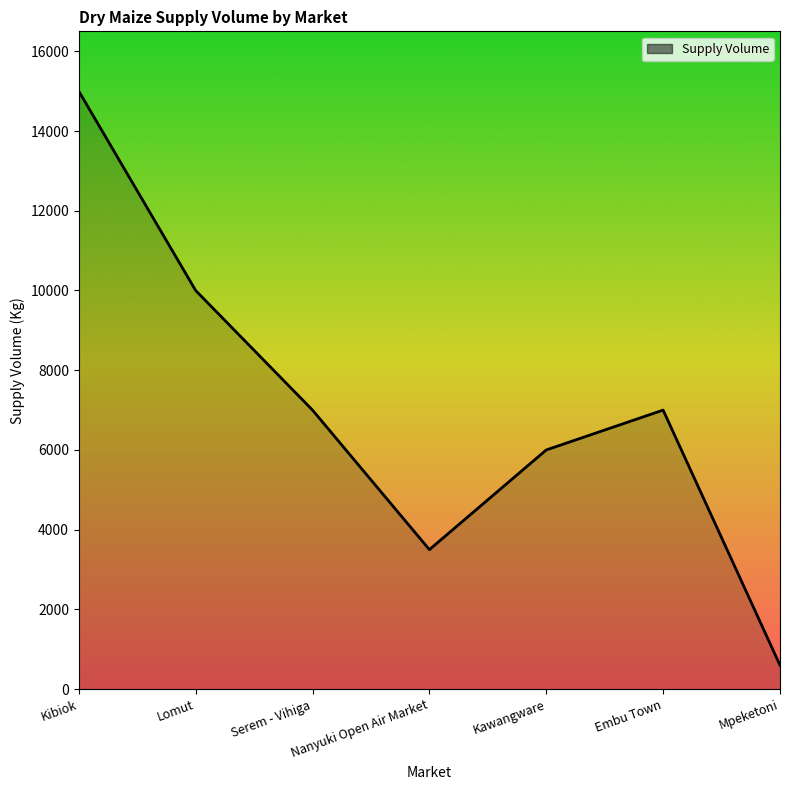

Count the values in the range 3500 to 10000.

5